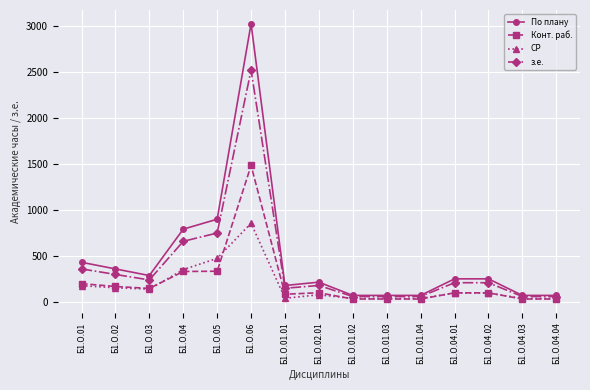

What is the value of the СР point at the 2nd from the left?

155